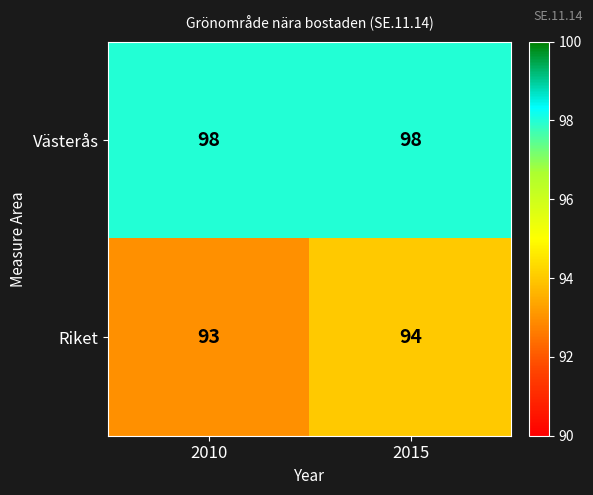

Reading left to right, transcribe all the data shown in this chart.

Västerås: 98	98
Riket: 93	94